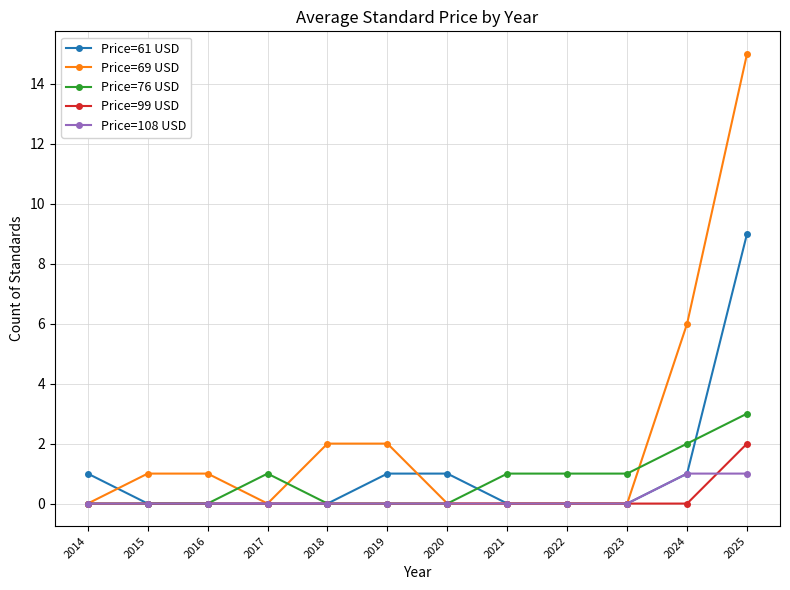

Rank the series by their maximum value, from lowest to highest.

Price=108 USD, Price=99 USD, Price=76 USD, Price=61 USD, Price=69 USD